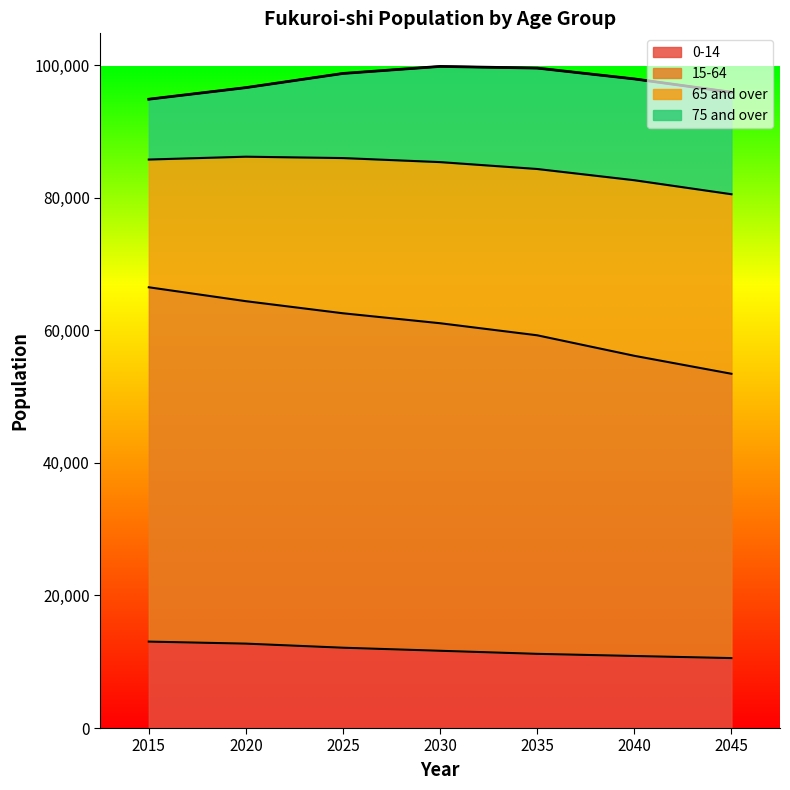

Which label corresponds to the largest value in the chart?

2015